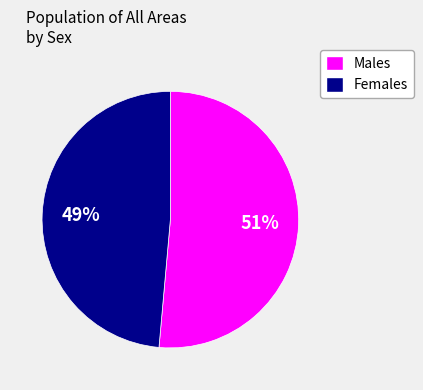

Is there a majority slice in this chart?

Yes